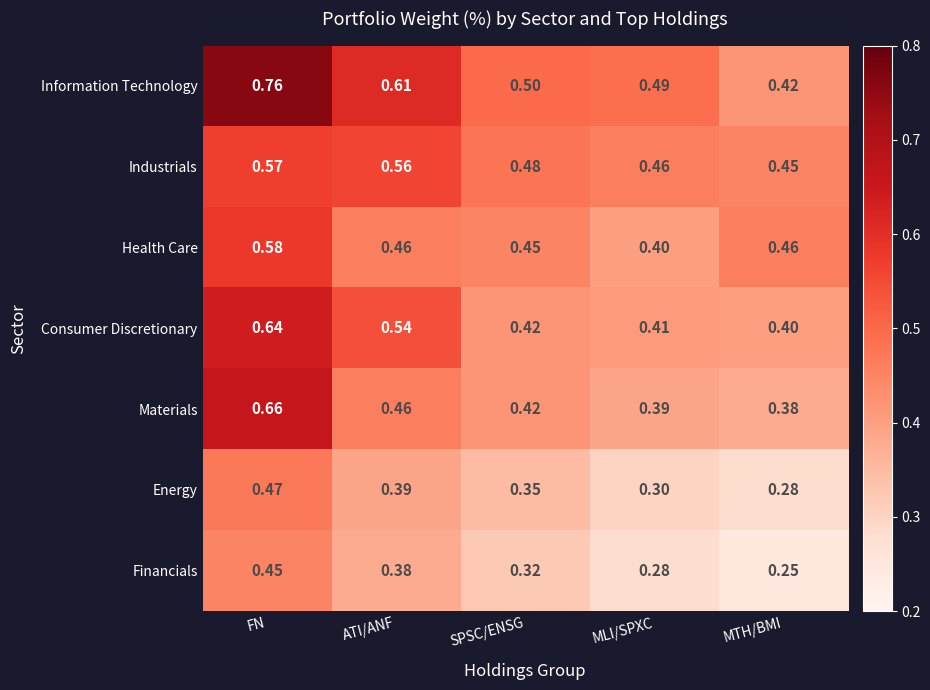

Where is Energy nearest to the value 0?

MTH/BMI